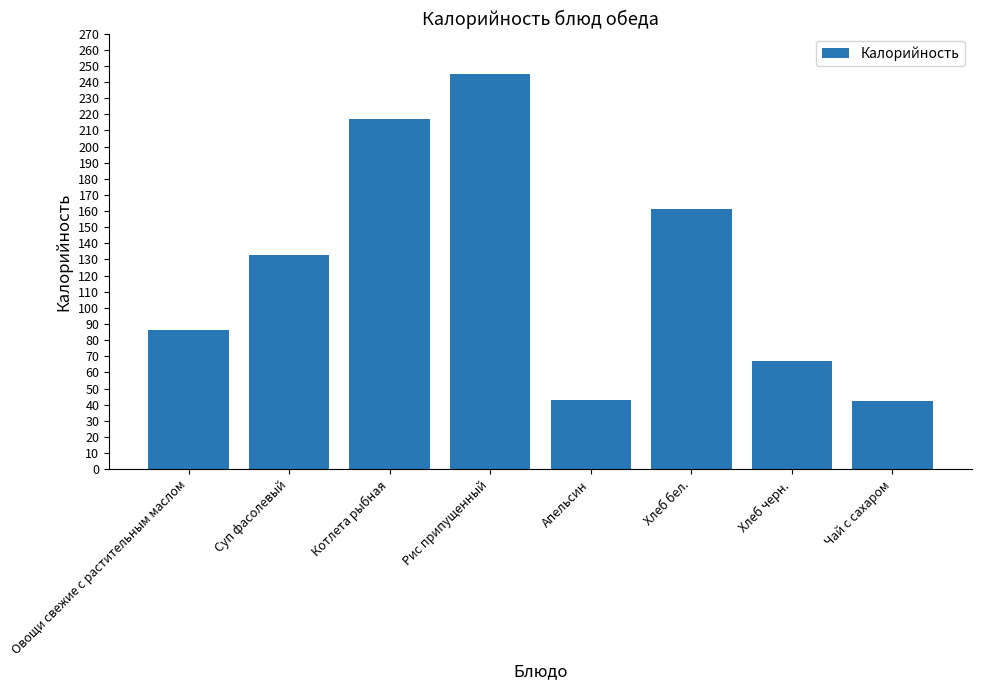

Which category has the highest value across all series?

Рис припущенный